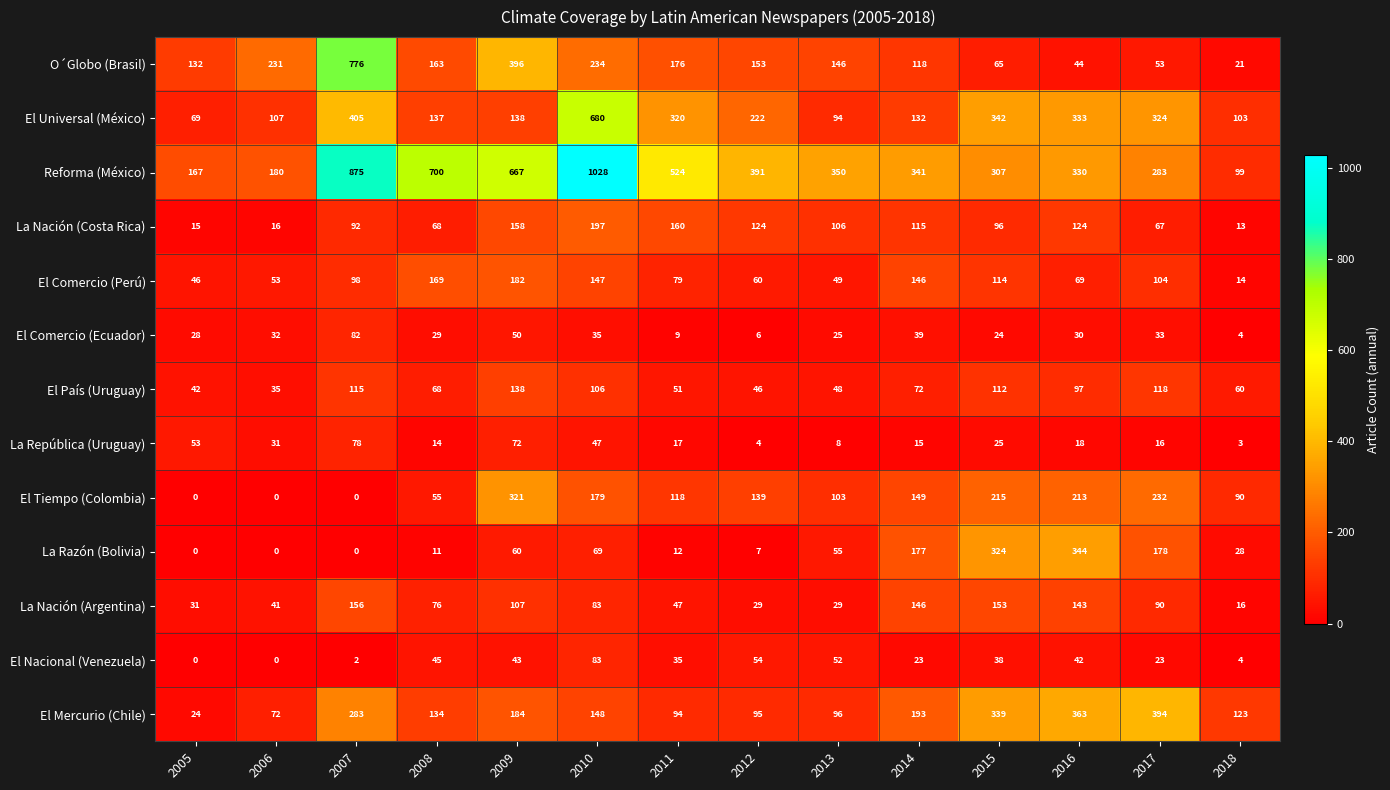

List the series in order of their peak value, highest first.

Reforma (México), O´Globo (Brasil), El Universal (México), El Mercurio (Chile), La Razón (Bolivia), El Tiempo (Colombia), La Nación (Costa Rica), El Comercio (Perú), La Nación (Argentina), El País (Uruguay), El Nacional (Venezuela), El Comercio (Ecuador), La República (Uruguay)